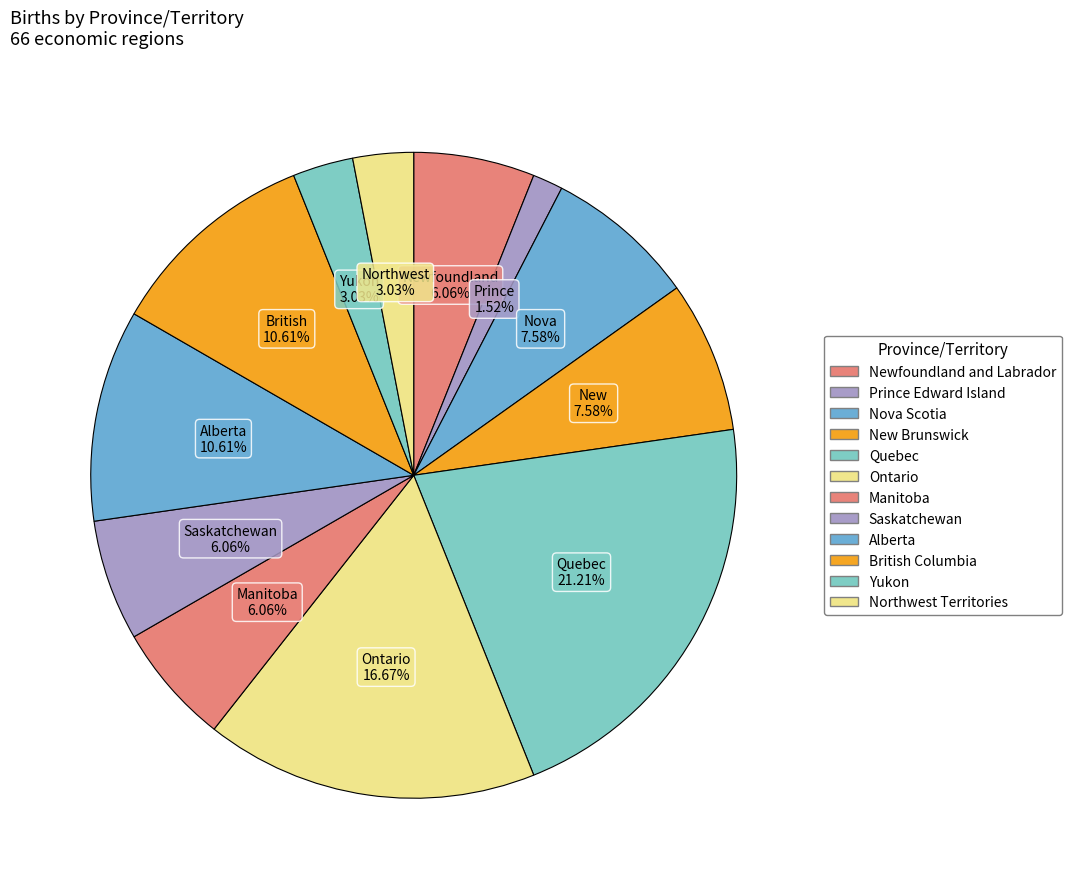

How many slices are in this pie chart?

12